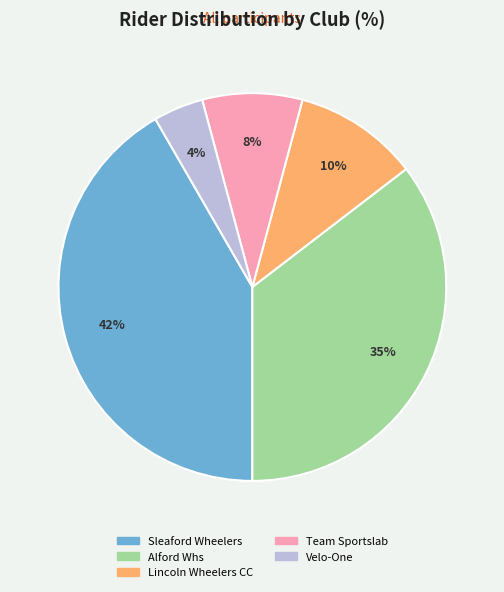

To the nearest percent, what is the average slice percentage?

20%